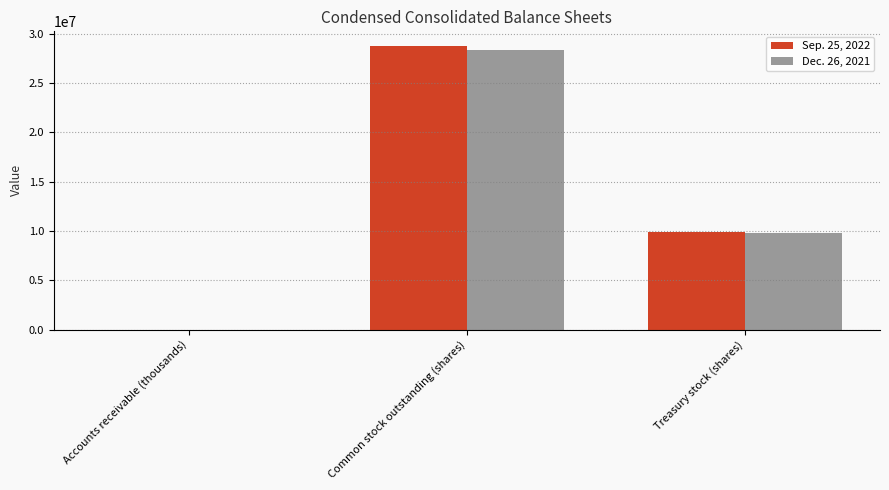

At which category does the chart reach its peak across all series?

Common stock outstanding (shares)